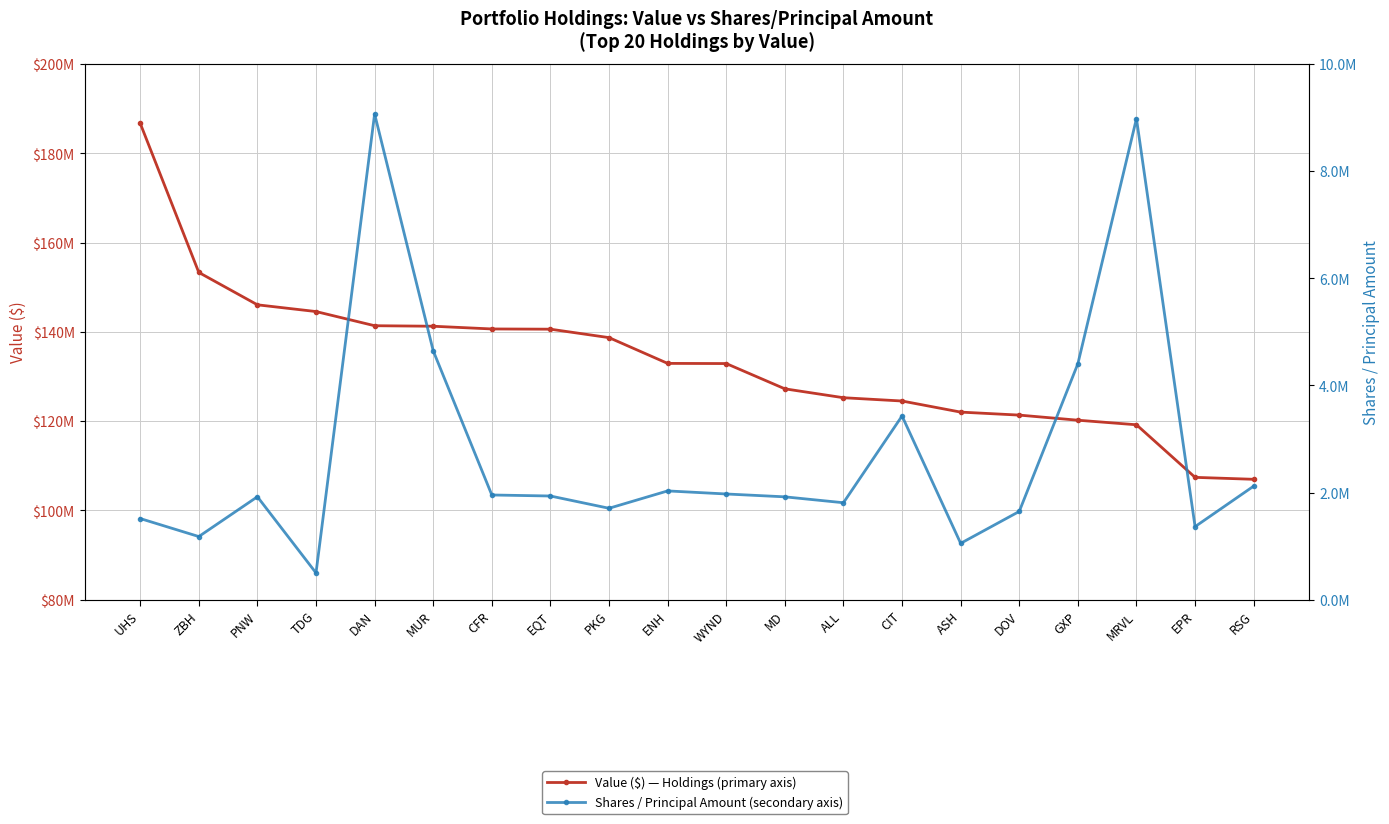

Reading right to left, what are all the values shown in this chart?

Value ($) — Holdings: 106976000	107412000	119192000	120214000	121358000	122029000	124515000	125252000	127244000	132905000	132941000	138714000	140605000	140657000	141266000	141382000	144557000	146066000	153317000	186736000
Shares / Principal Amount: 2120445	1364134	8982066	4405045	1647985	1052426	3430176	1810529	1920671	1973931	2031189	1707044	1936170	1955201	4646912	9068780	499990	1922171	1179179	1515468